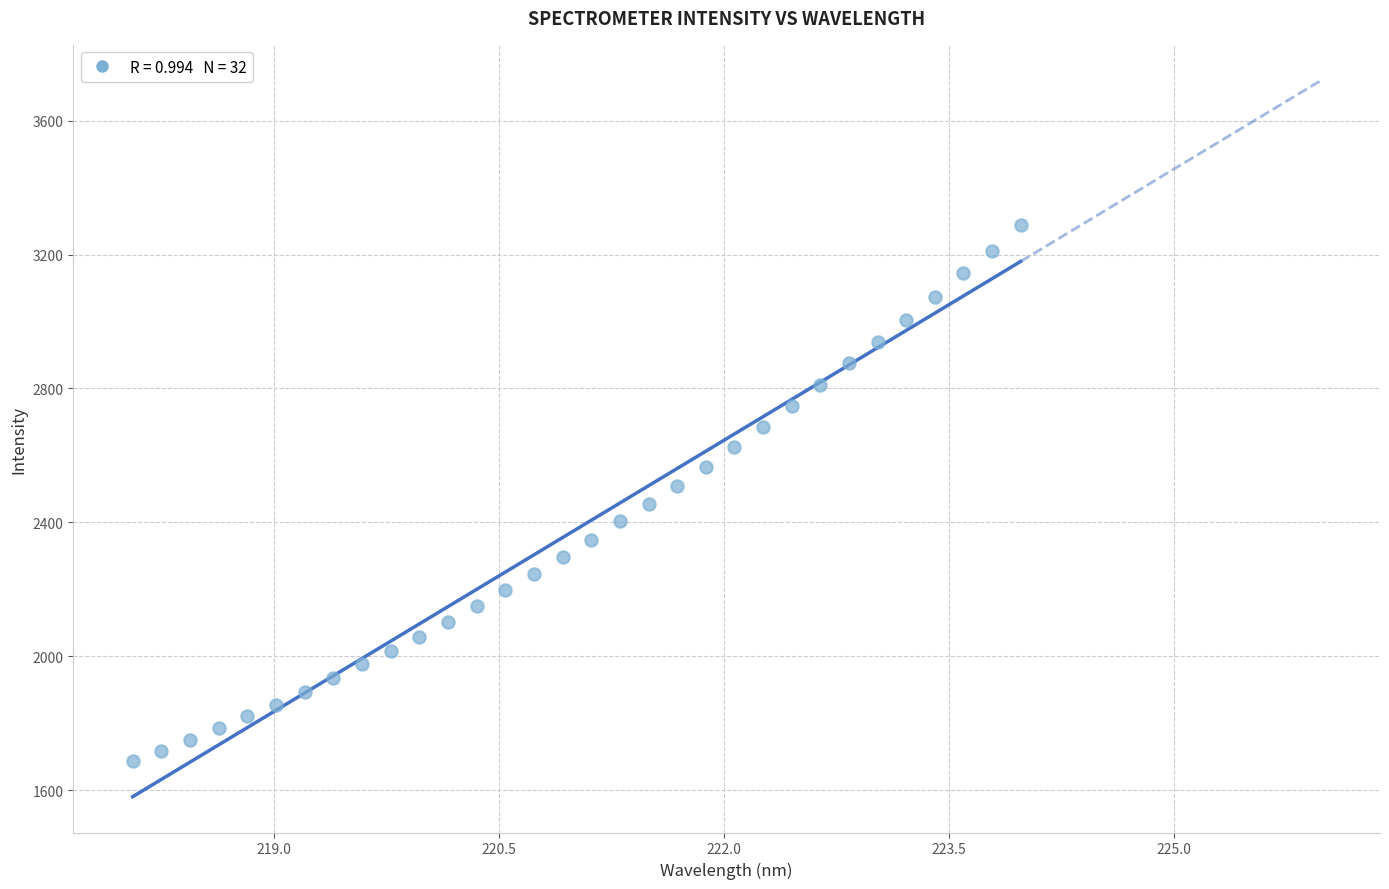

What is the range of X values (max minus min)?

5.9